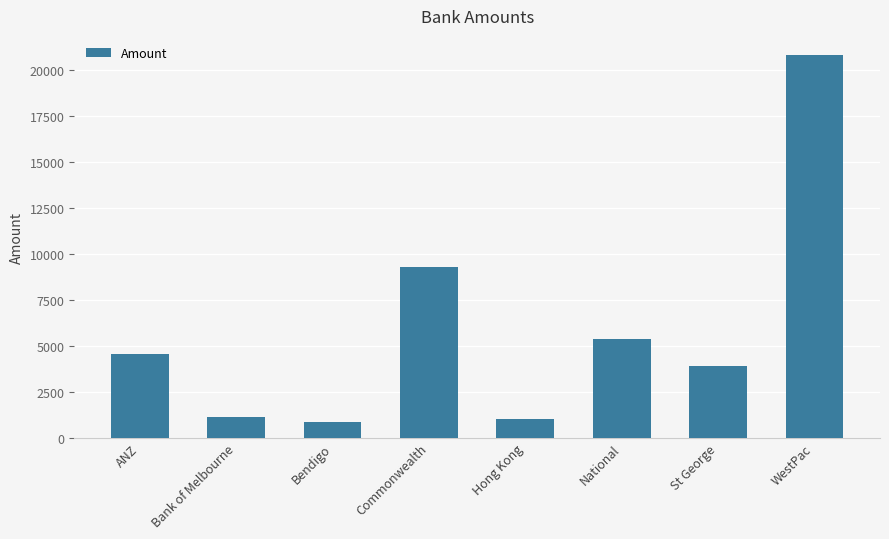

The value at Commonwealth is 2360.4. True or false?

False